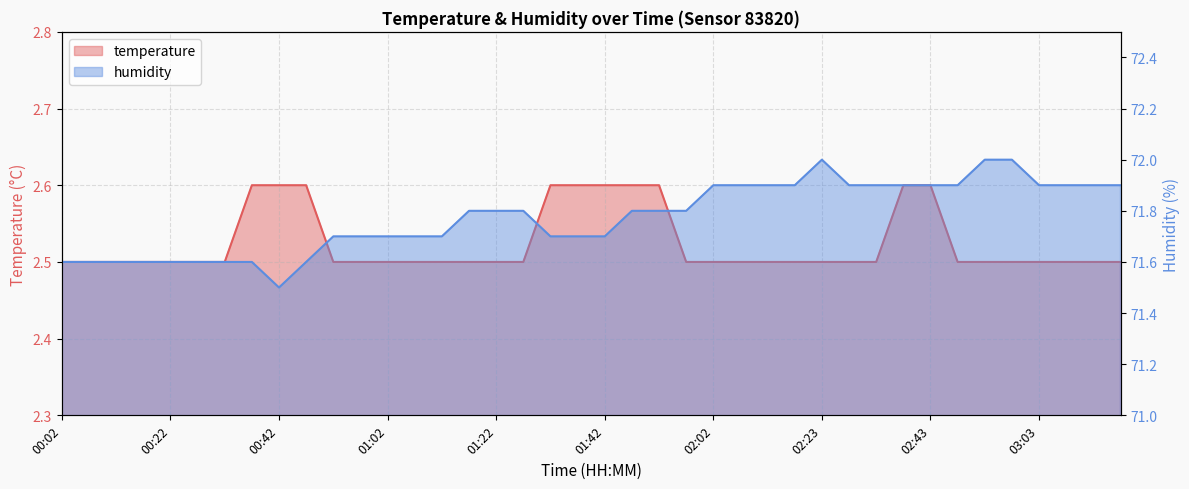

Count the humidity values in the range 71 to 72.

40